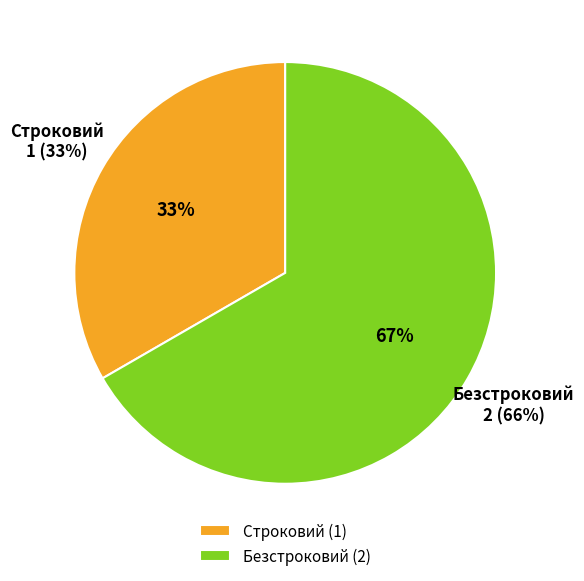

Is there any slice that represents more than half of the pie?

Yes